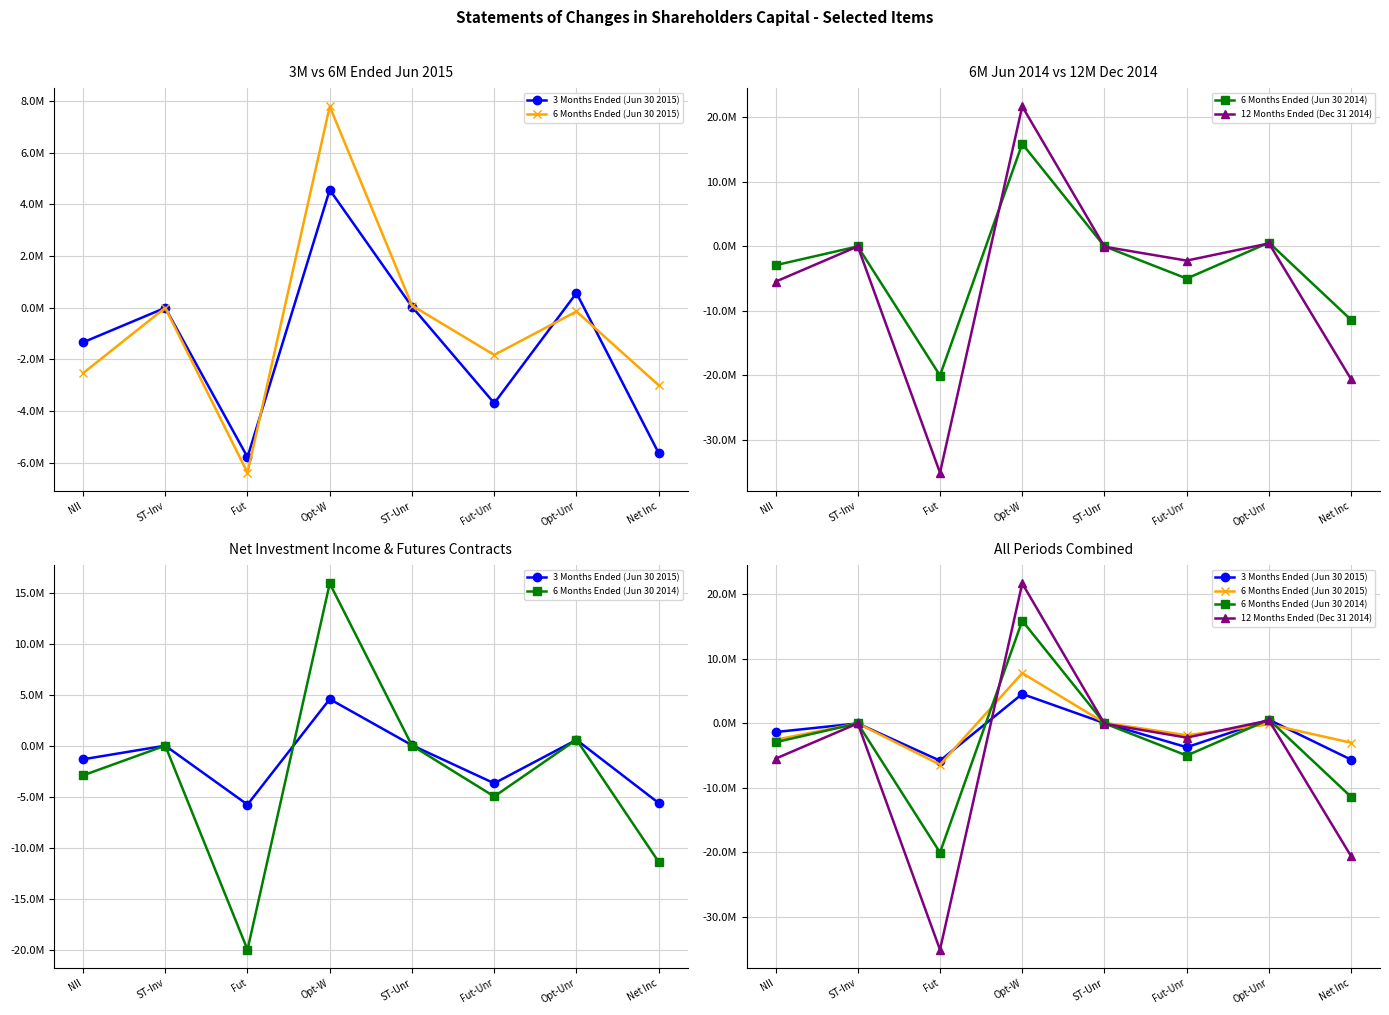

What is the difference between the maximum and minimum values in the 3 Months Ended (Jun 30 2015) series?

10345277